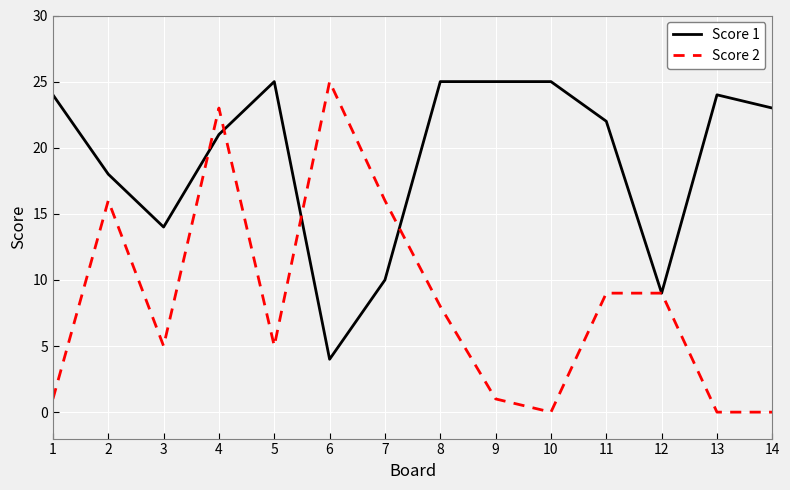

Which series has the largest total across all categories?

Score 1